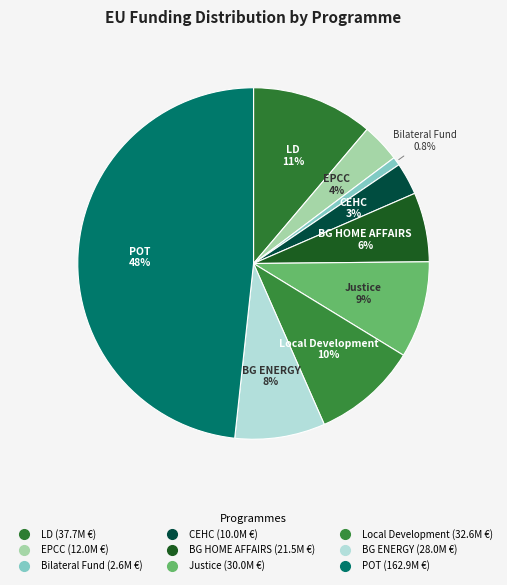

Count the number of slices in the pie.

9